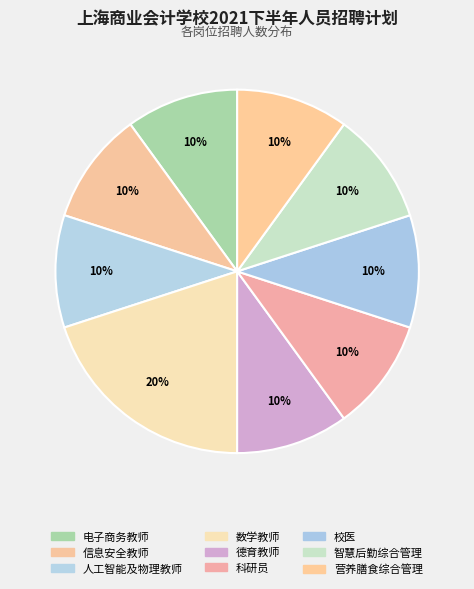

How many segments does this pie chart have?

9